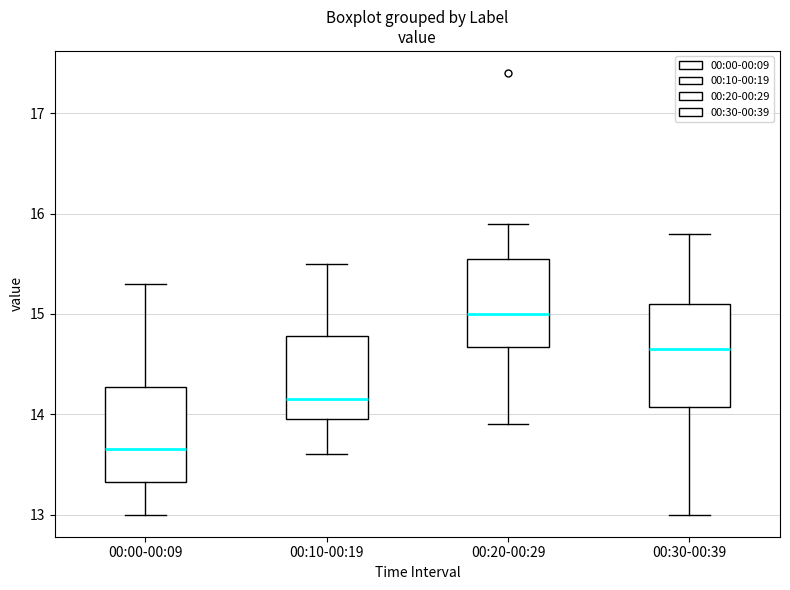

Where is the upper edge of the box for 00:10-00:19 on the y-axis? The values are not printed on the chart, so give them approximately, as read against the axis.

14.8